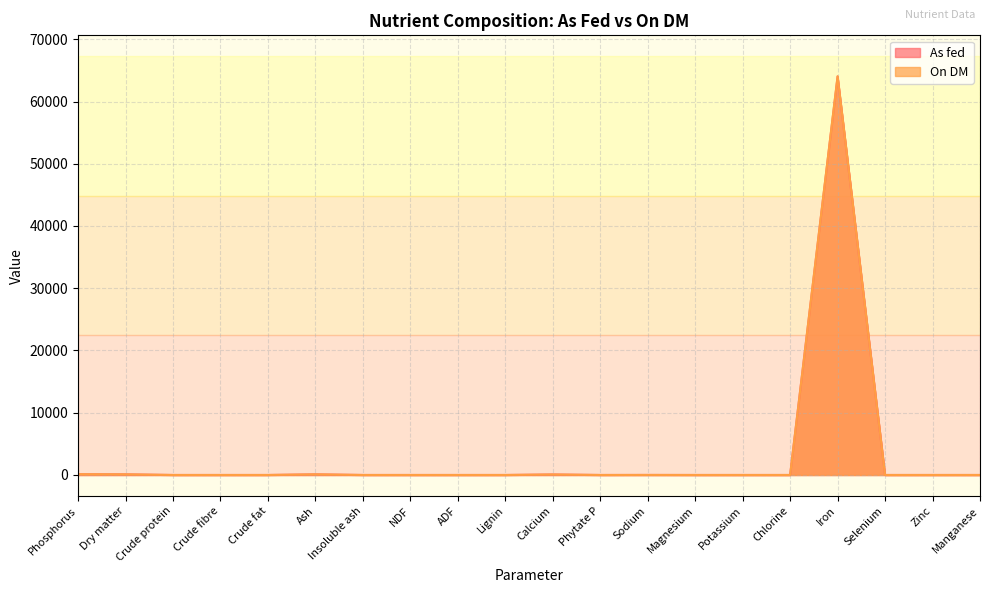

What is the difference between the second highest and second lowest values in the As fed series?

120.0